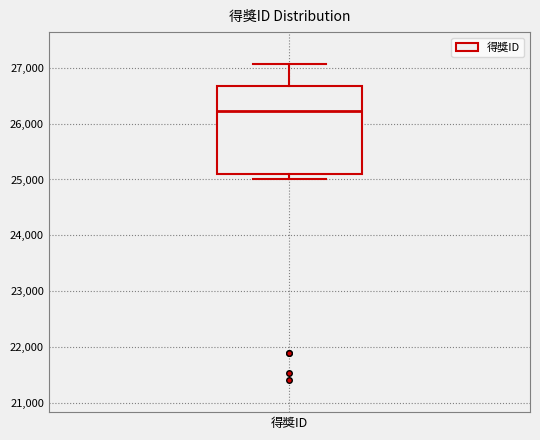

Where is the lower edge of the box for 得獎ID on the y-axis? The values are not printed on the chart, so give them approximately, as read against the axis.

25100